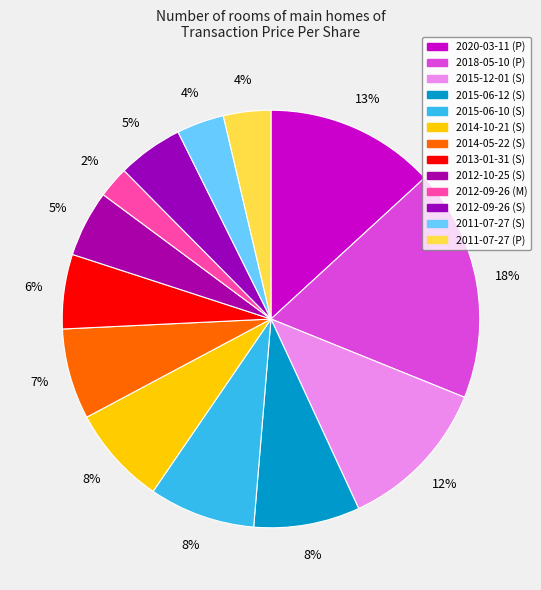

To the nearest percent, what portion does 2014-05-22 (S) represent?

7%